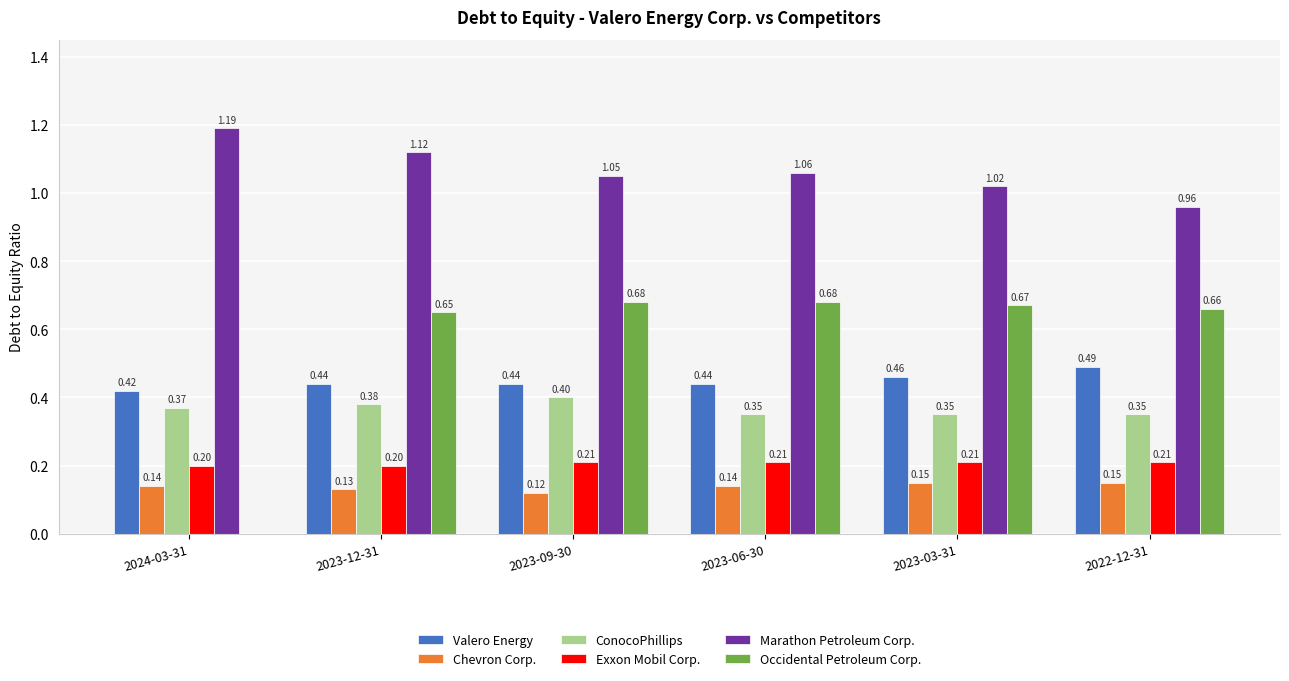

What are all the series names shown in the legend?

Valero Energy, Chevron Corp., ConocoPhillips, Exxon Mobil Corp., Marathon Petroleum Corp., Occidental Petroleum Corp.